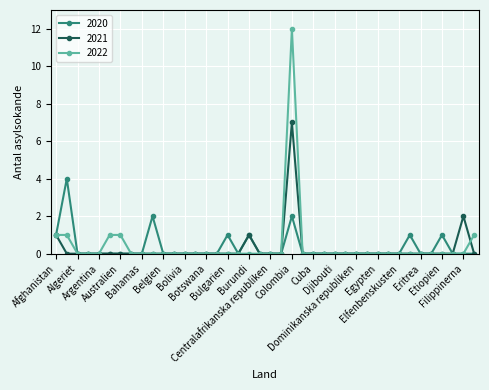

True or false: 2021 has more than 0 points higher than both neighbors.

True